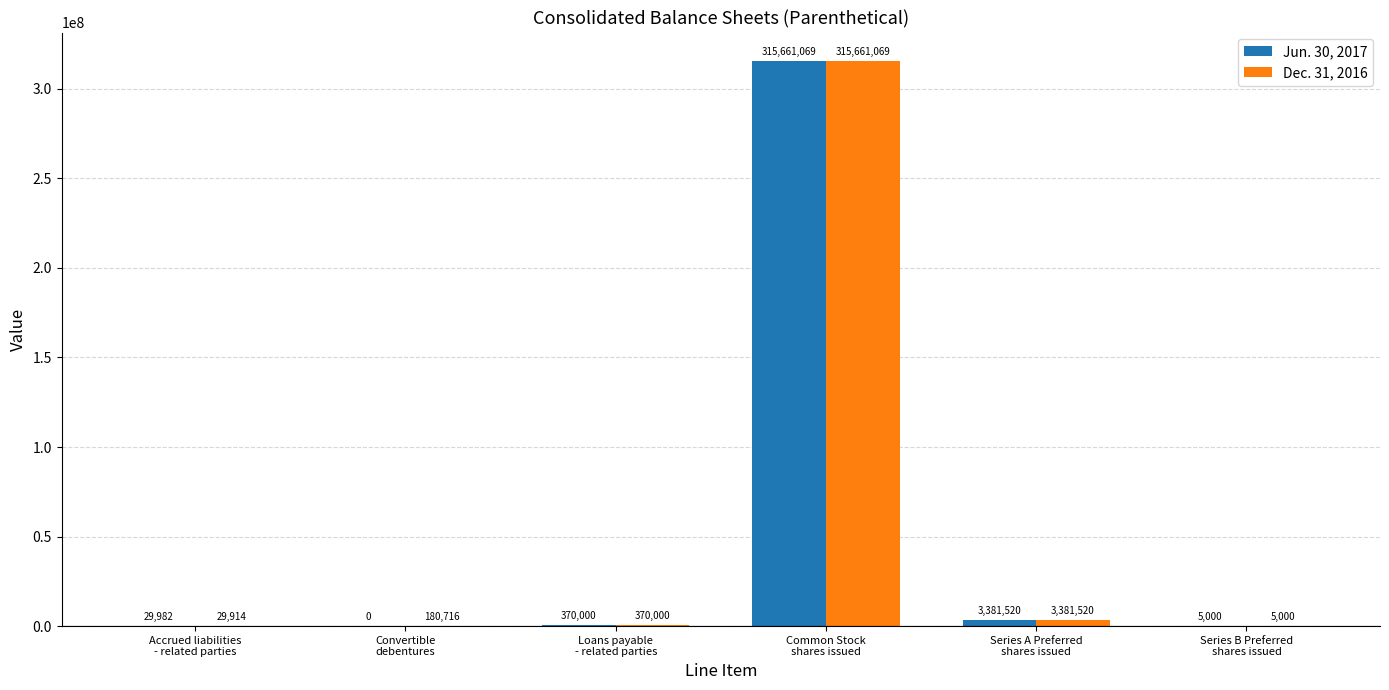

What value does the Jun. 30, 2017 series have at Accrued liabilities
- related parties, to the nearest 50?

30000